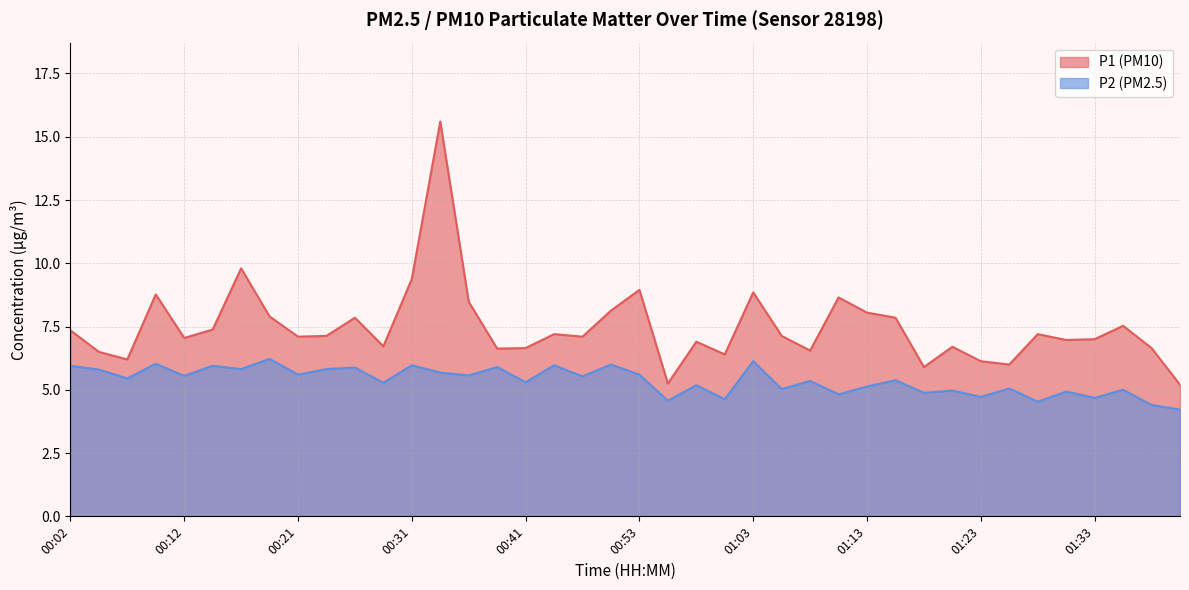

How many categories are shown in the chart?

40